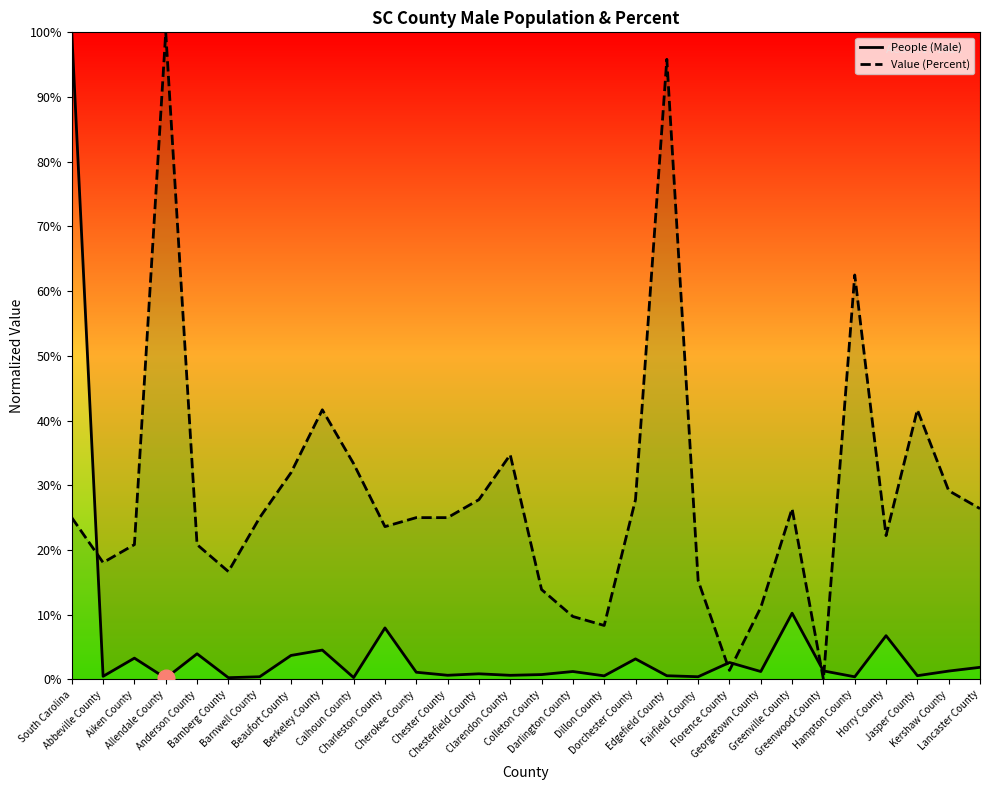

True or false: Value (Percent) and People (Male) intersect in this chart.

True